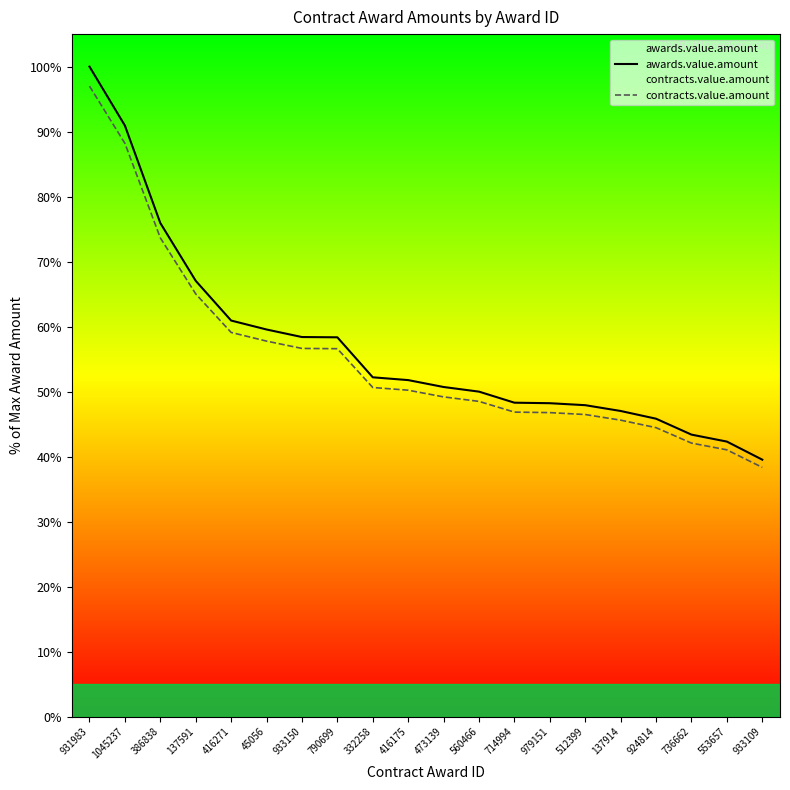

What is the sum of the contracts.value.amount values at 736662 and 1045237?

130.3